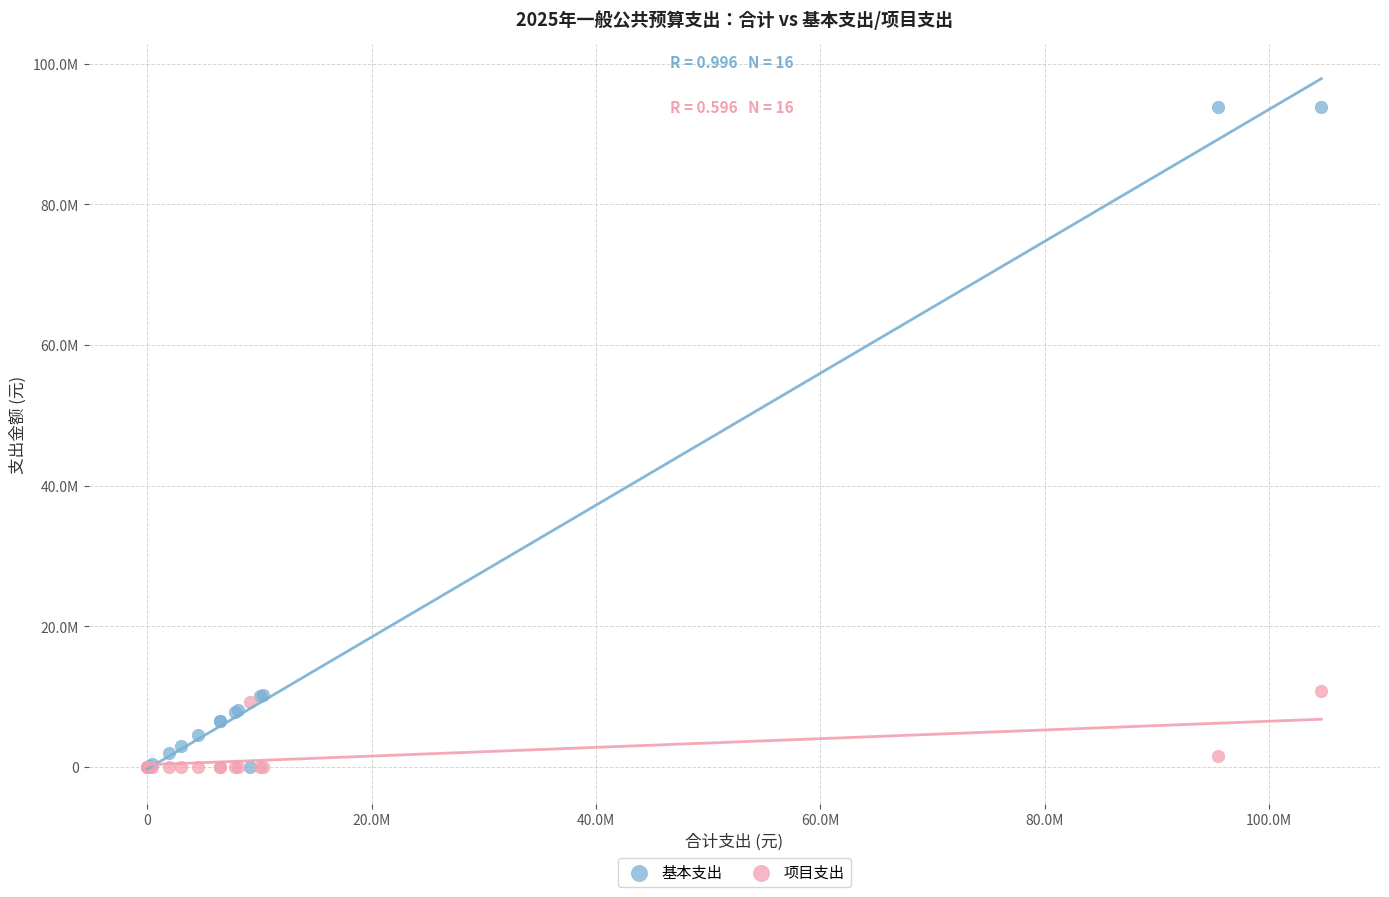

What are all the series names shown in the legend?

基本支出, 项目支出